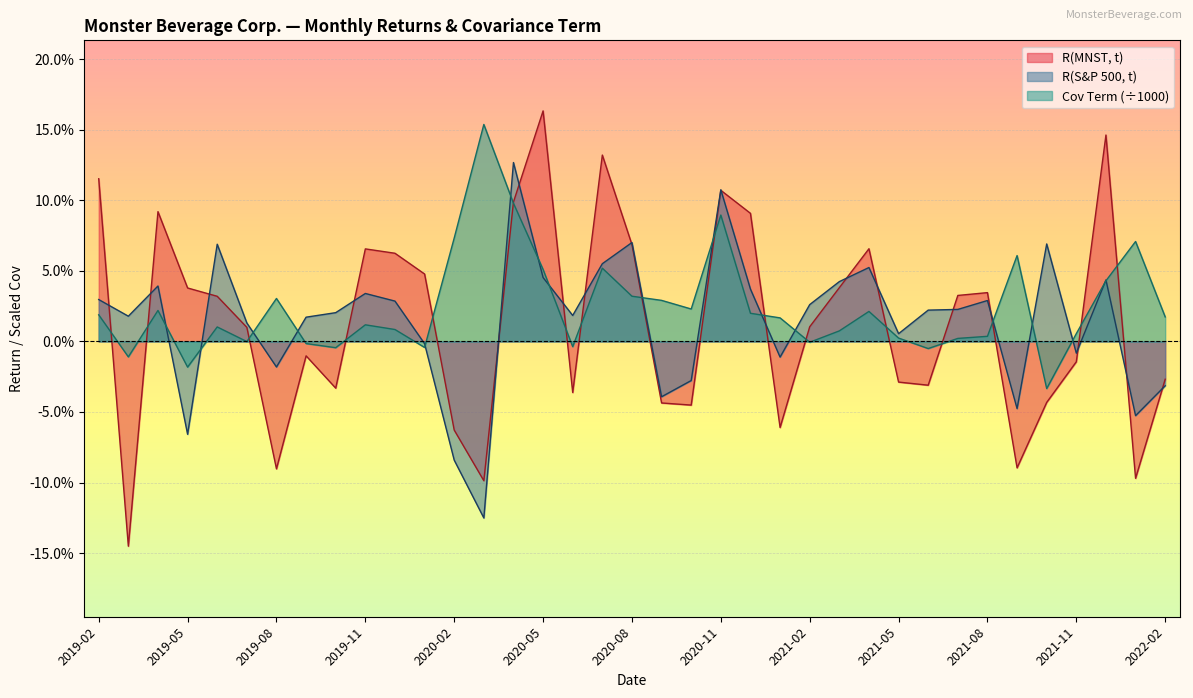

Which series ends up on top after the final intersection of Cov Term and R(S&P 500, t)?

Cov Term